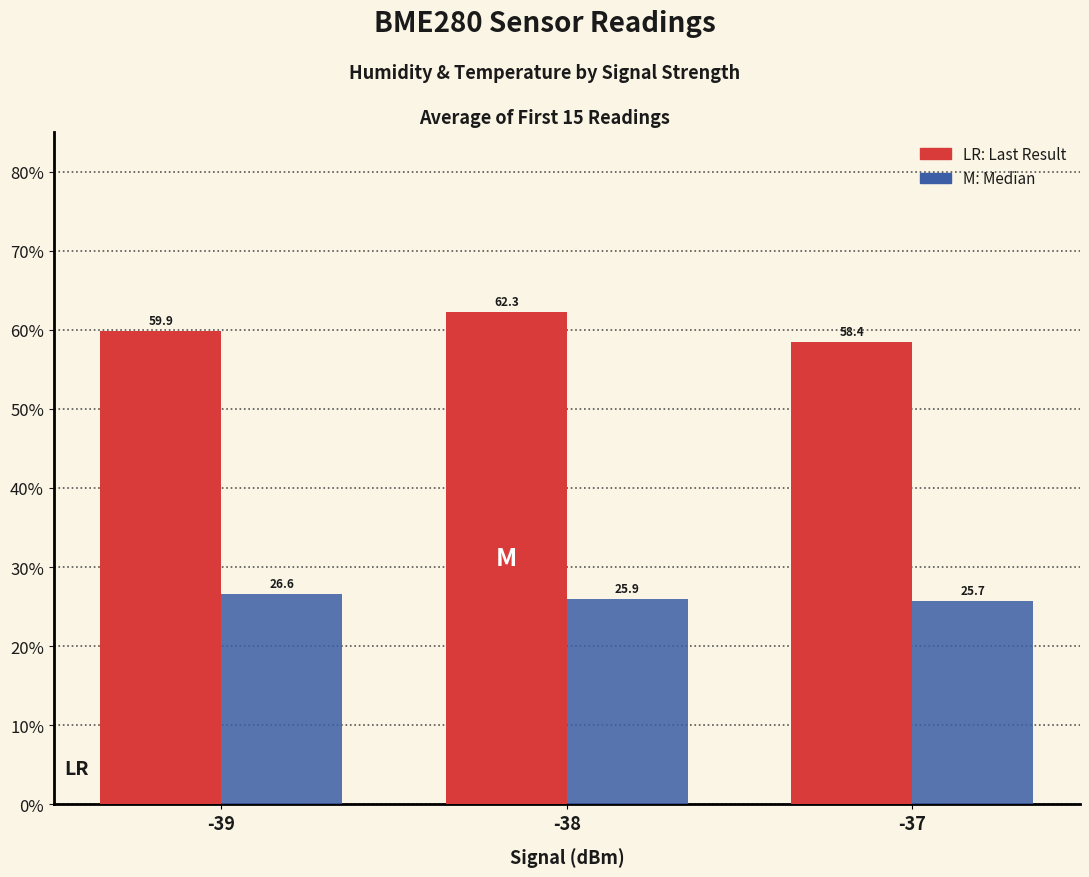

What is the total value across all series at -38?

88.2